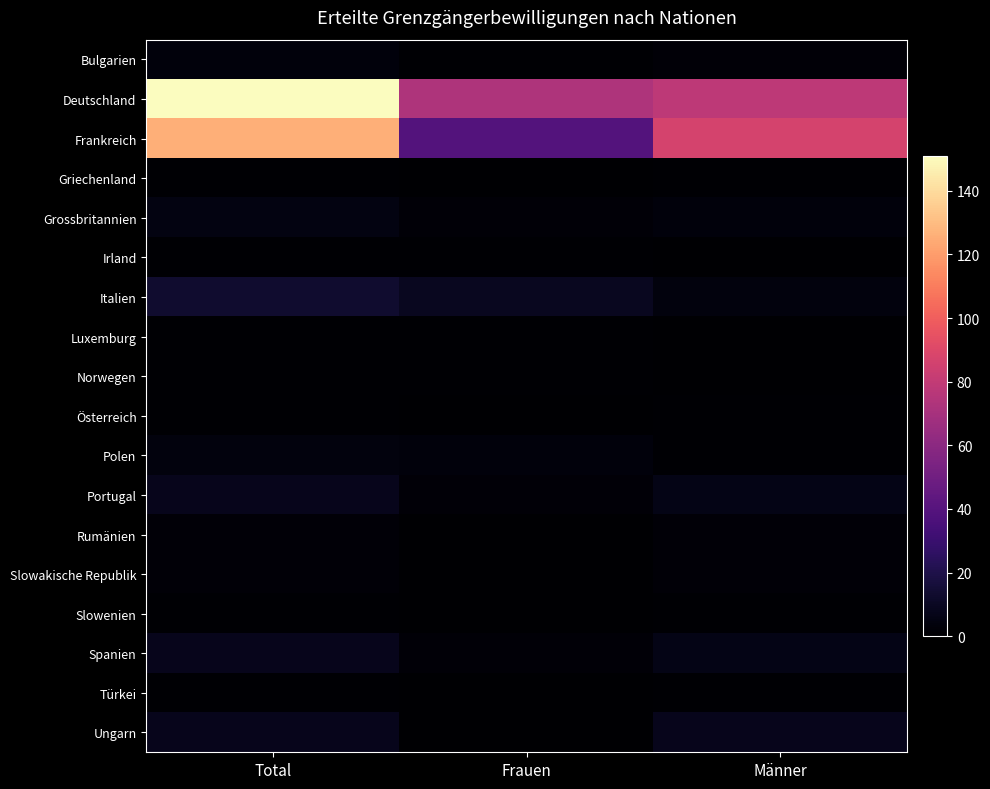

Which series changed the most between Frauen and Männer?

Frankreich